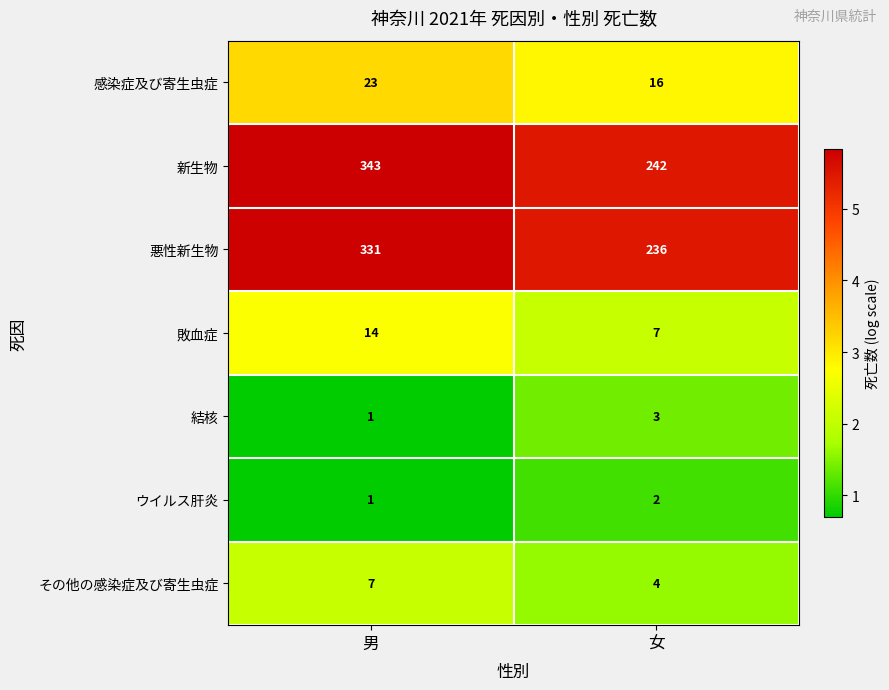

The value of 感染症及び寄生虫症 at 男 is 23. True or false?

True